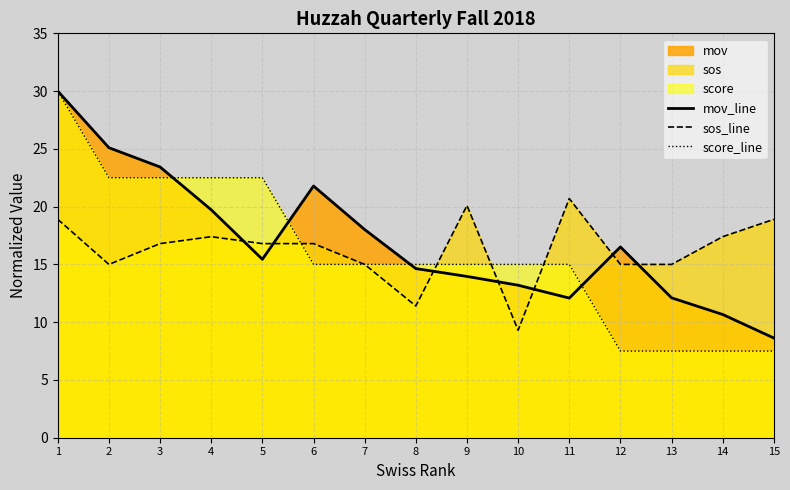

Which has a higher value, 13 or 10?

10